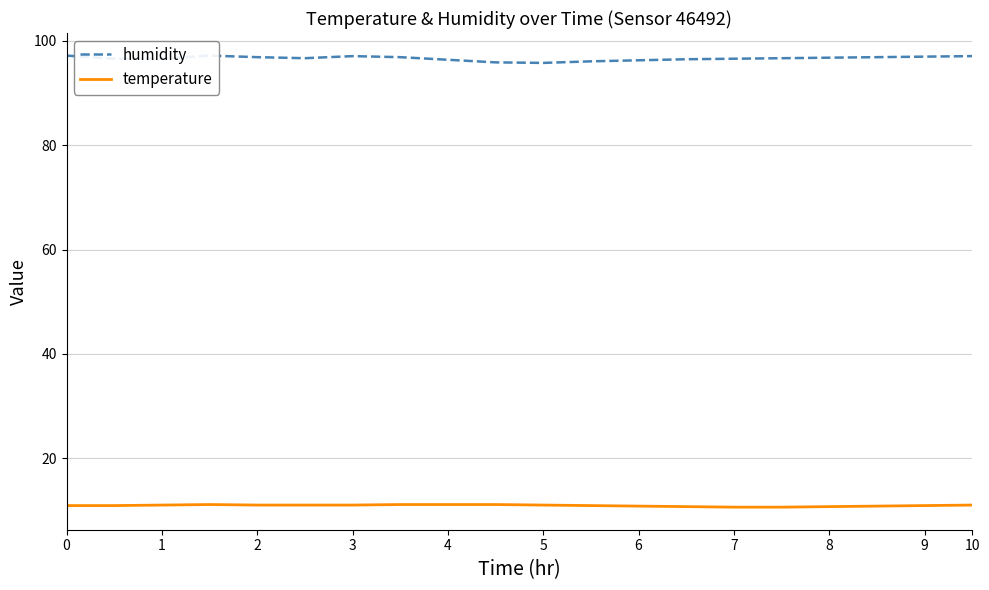

True or false: humidity and temperature cross at least once.

False